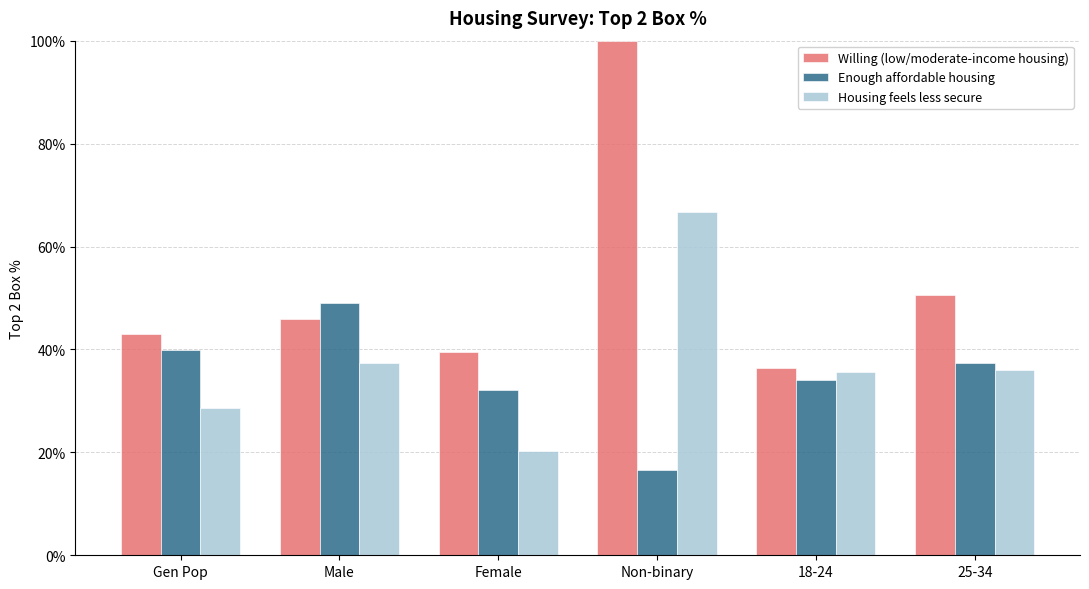

At which category is the sum across all series the highest?

Non-binary